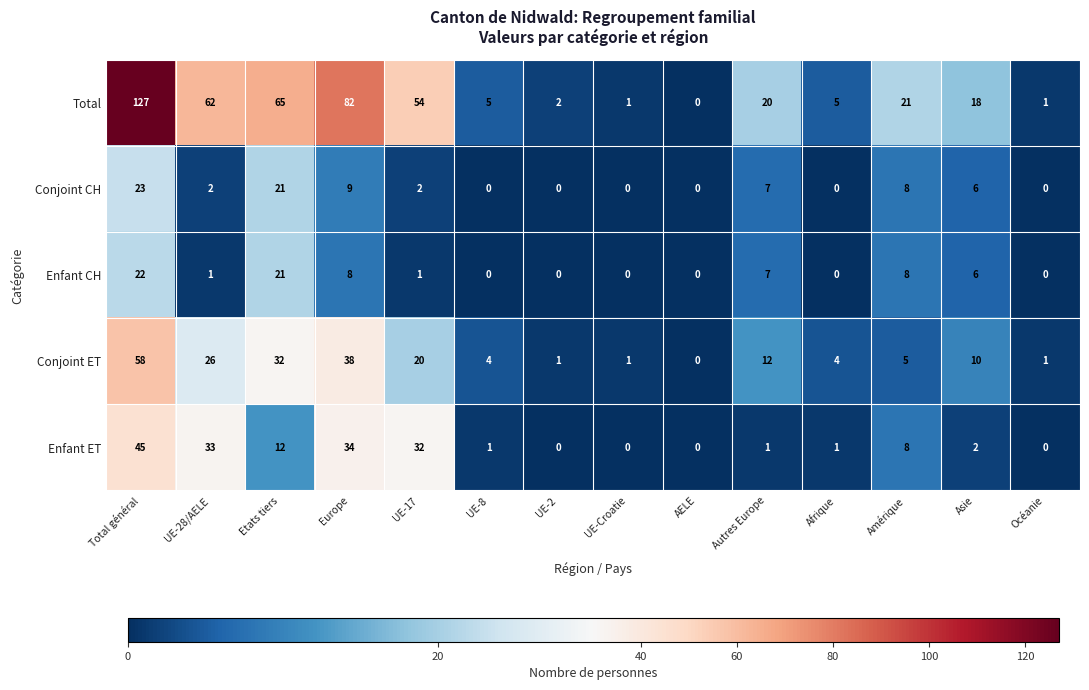

Which series has the widest spread of values?

Total